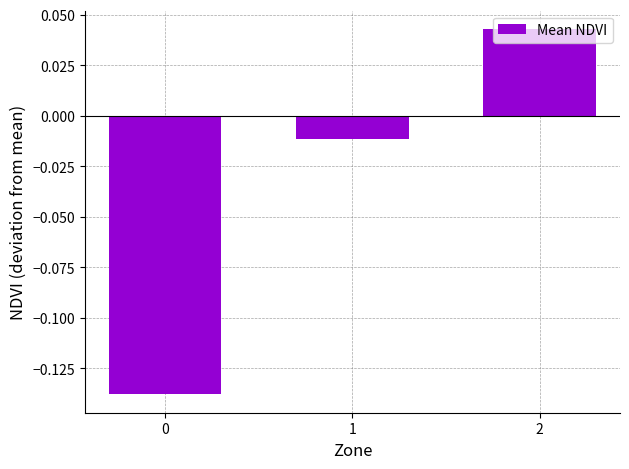

What is the change in value from 1 to 2?

+0.1